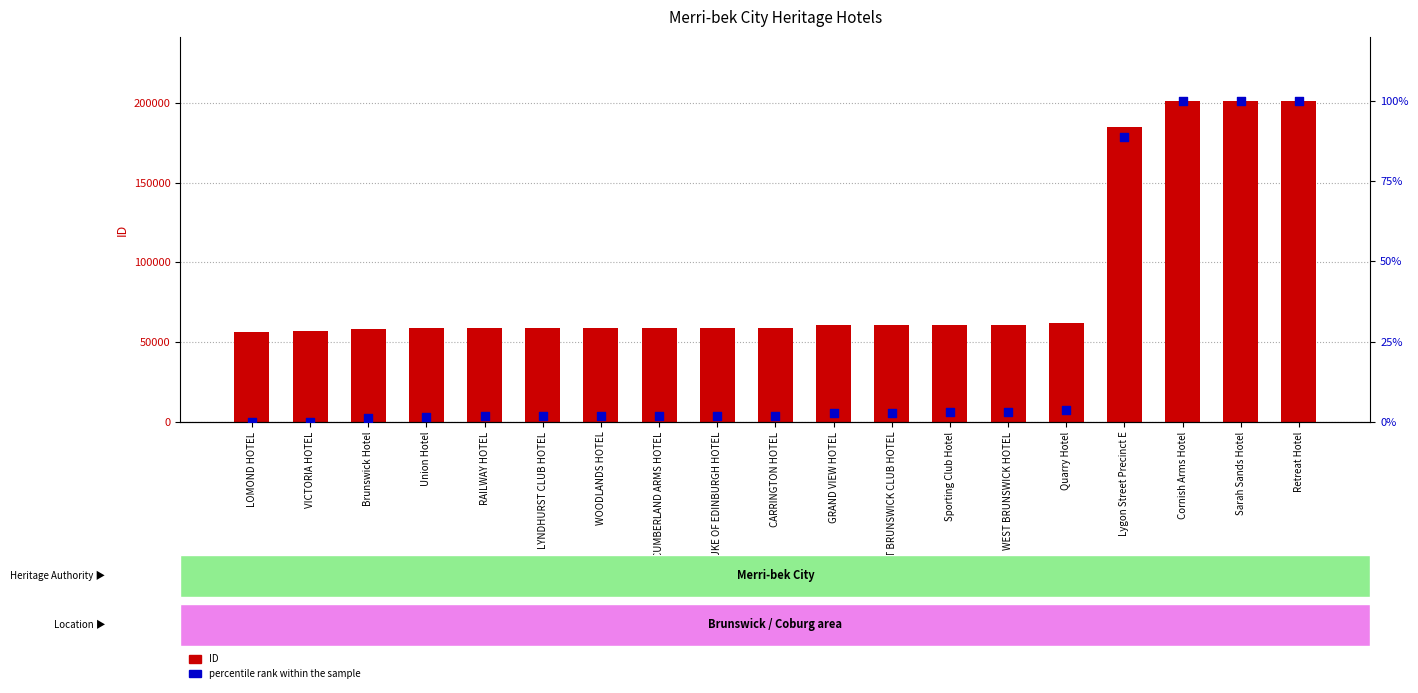

Which series has the largest total across all categories?

ID